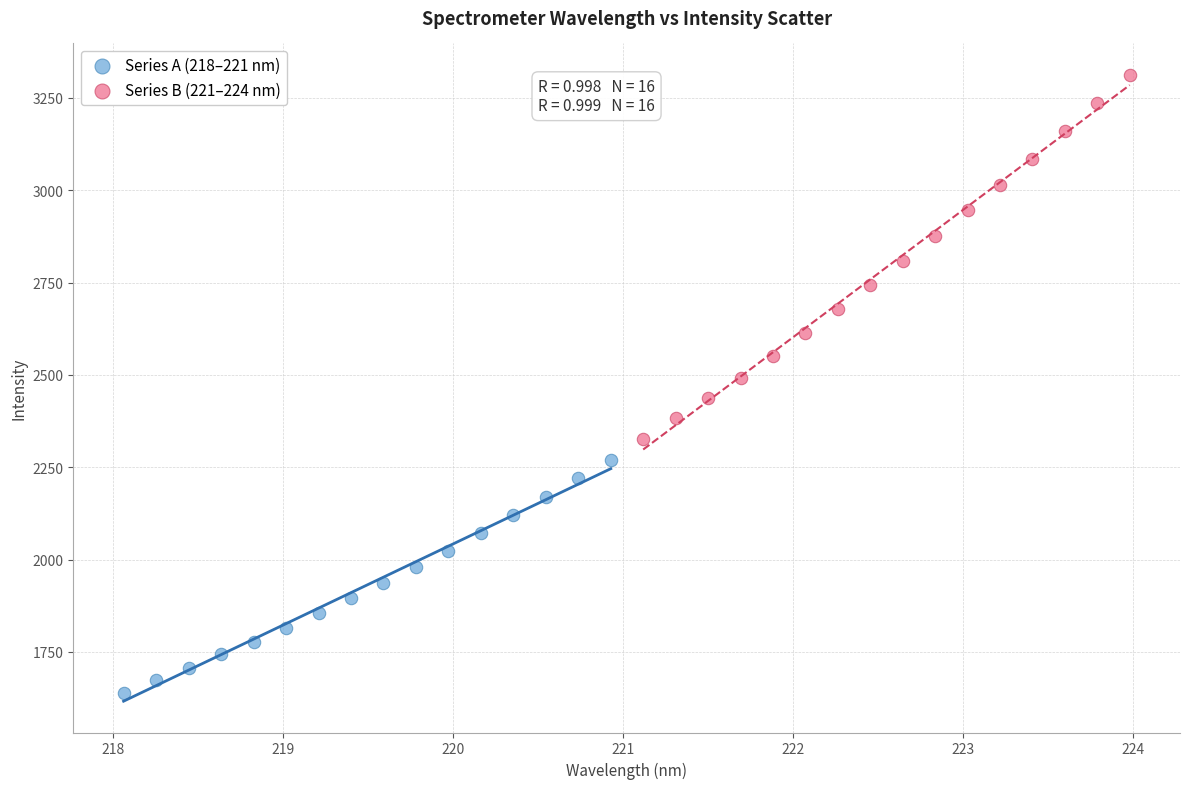

Which series contains the highest Y value?

Series B (221–224 nm)